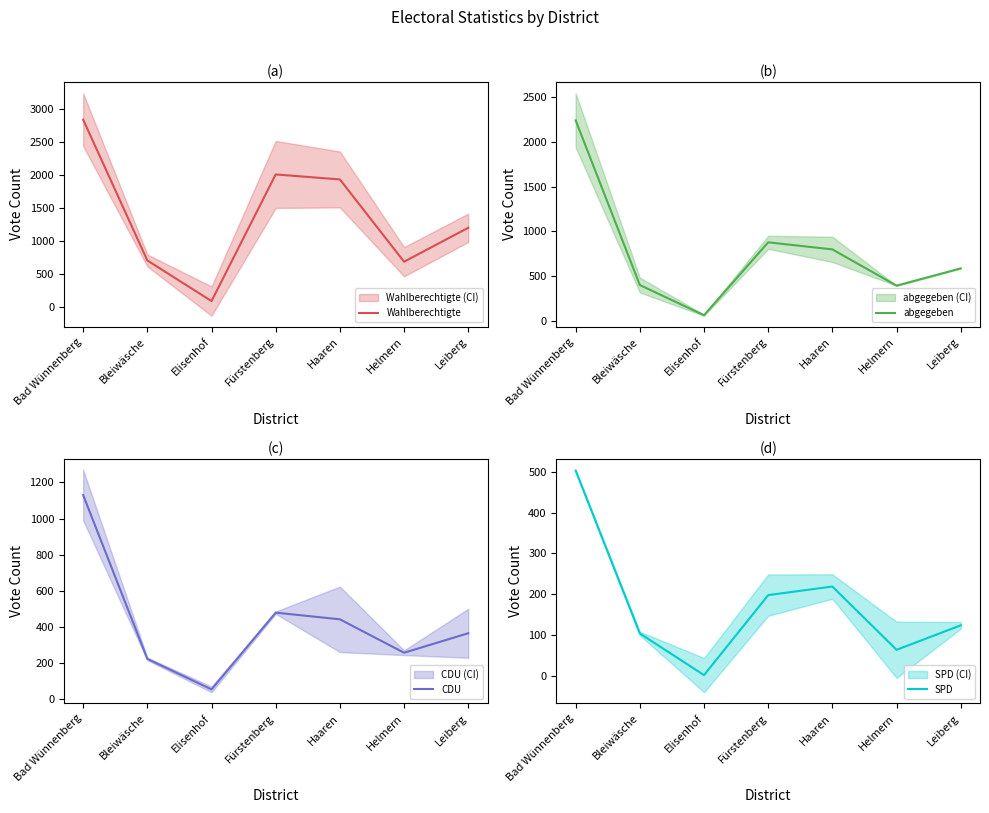

True or false: CDU and abgegeben cross at least once.

False